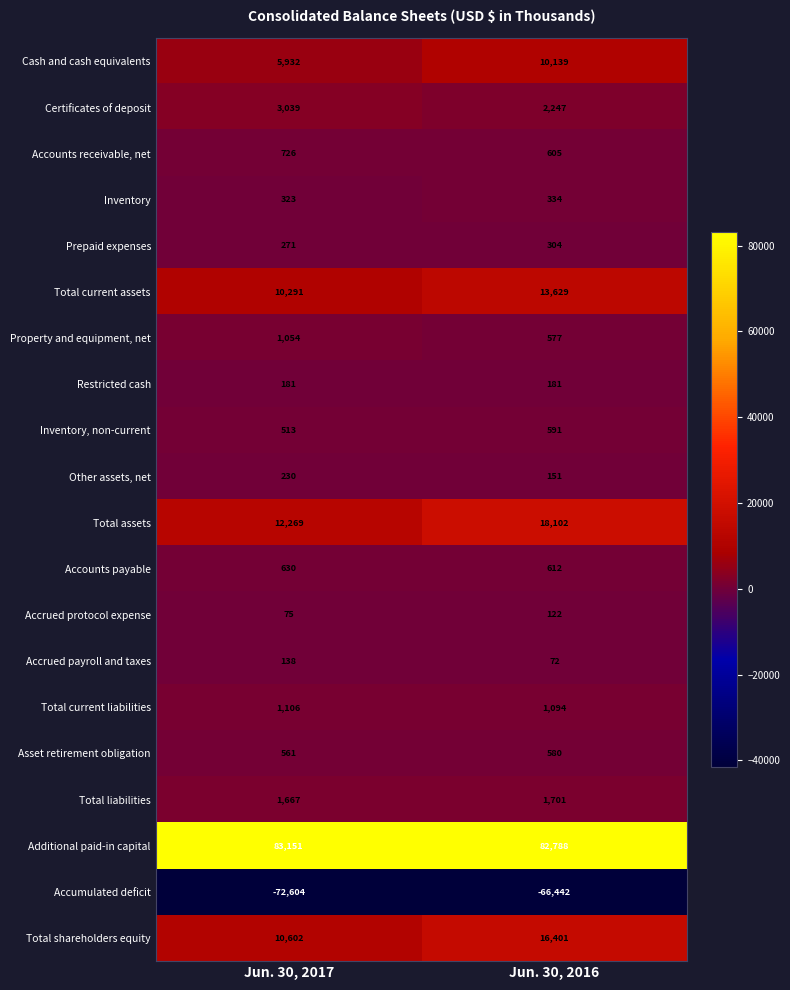

What is the average value of the Accumulated deficit series?

-69523